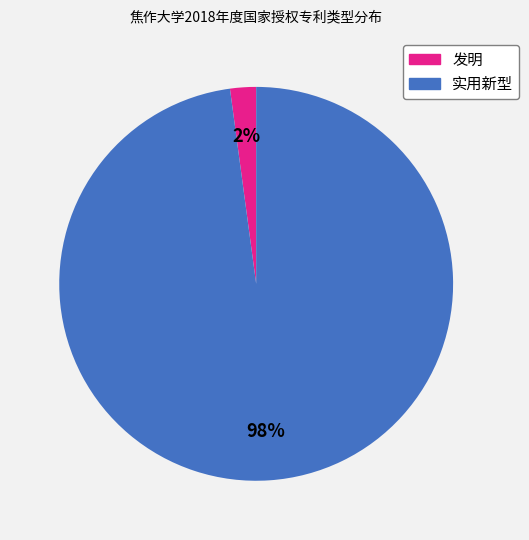

How many slices are in this pie chart?

2